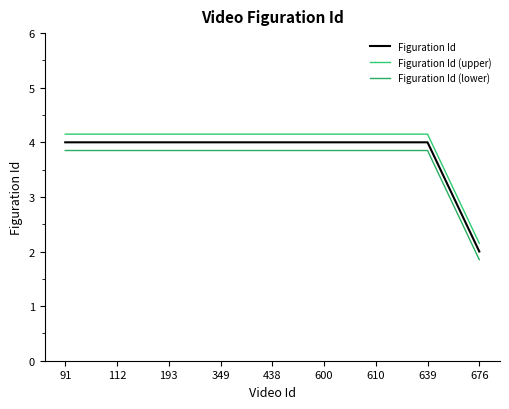

What is the difference between the highest and lowest values at 438?

0.3